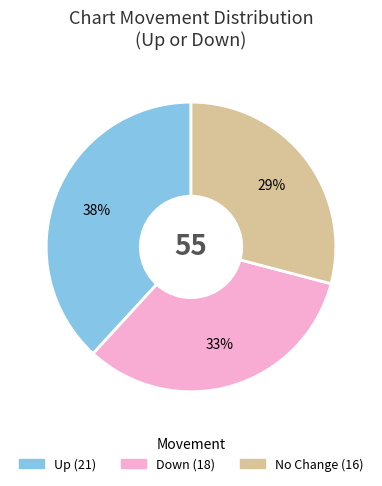

Does any single category account for the majority?

No